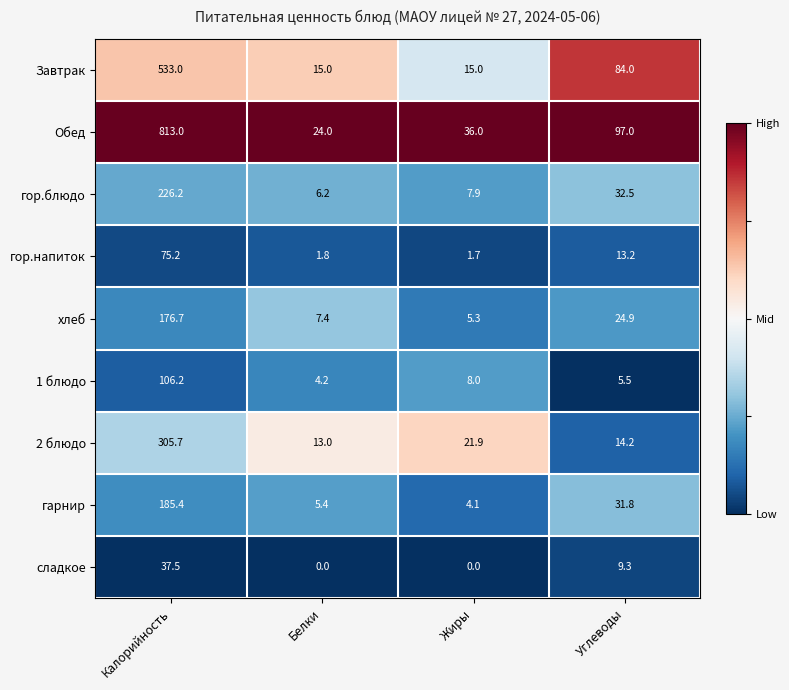

Which series changed the most between Жиры and Углеводы?

Завтрак